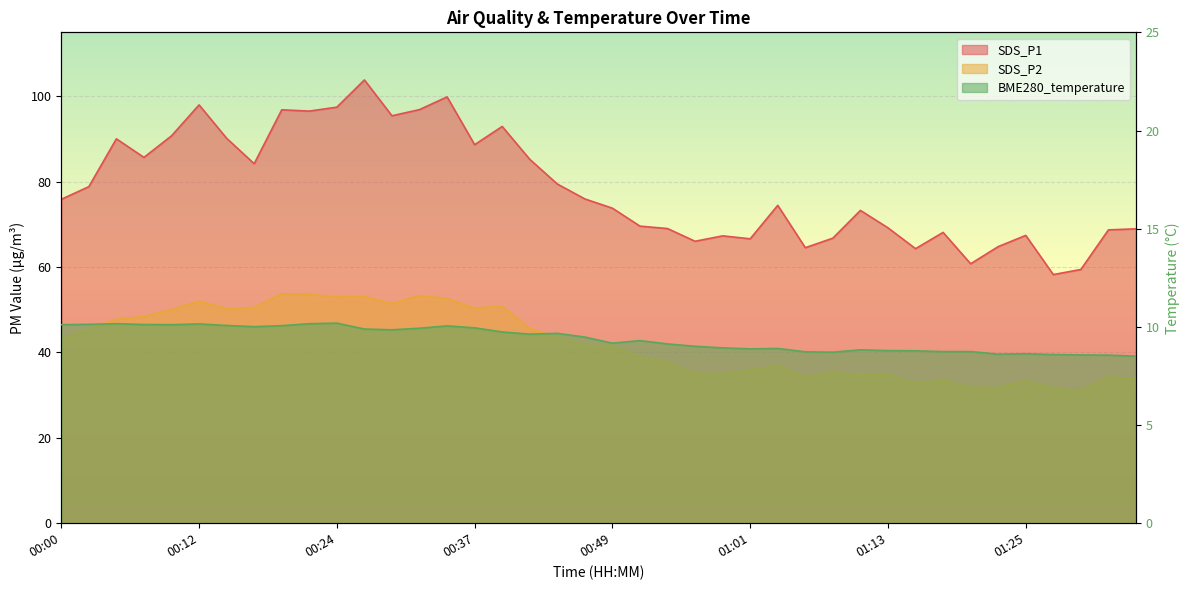

What position from the left is 01:25?

36